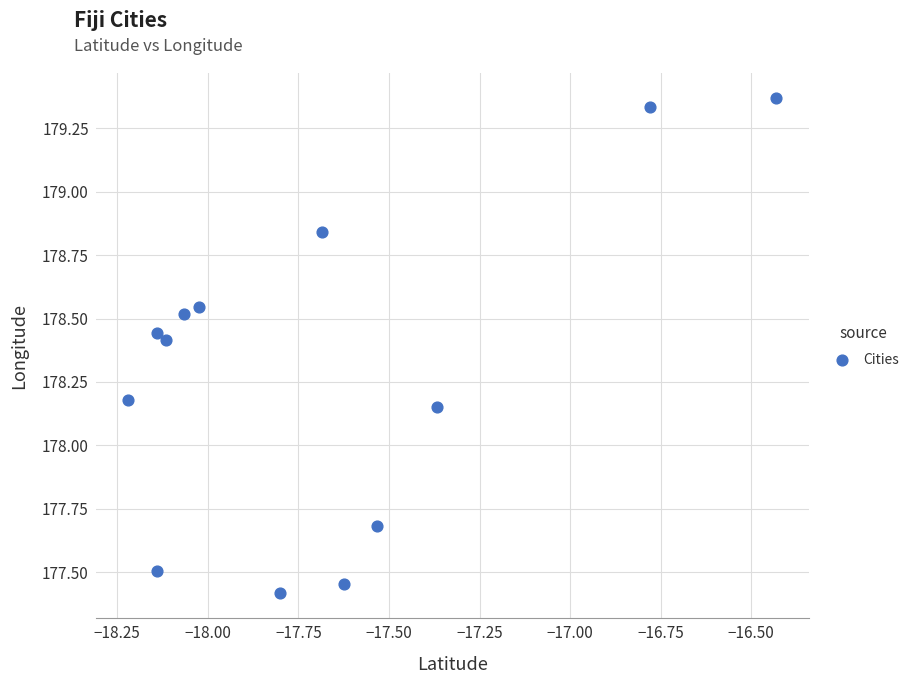

What is the range of X values (max minus min)?

1.8